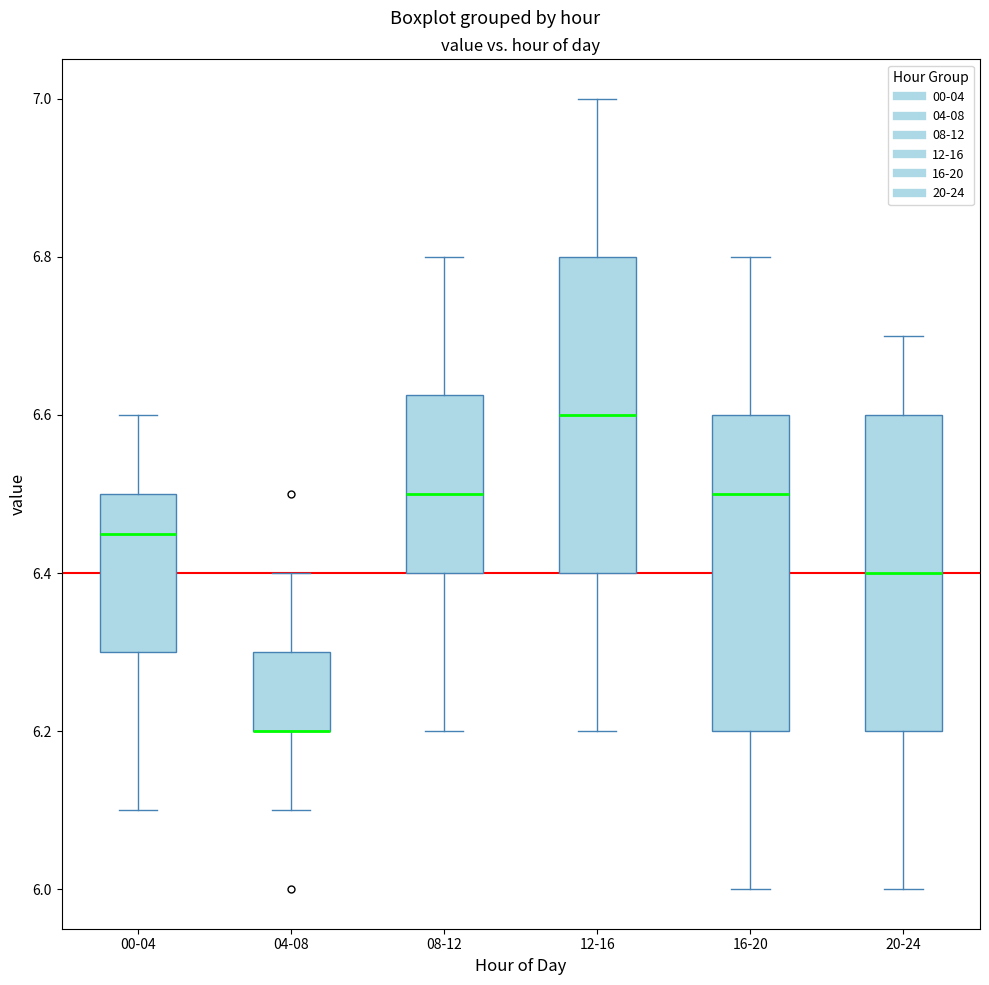

Reading left to right, read every box against the y-axis: the position of its median line, the range the box covers, and the ends of its whiskers. The values are not printed on the chart, so give them approximately, as read against the axis.

00-04: median 6.46, box 6.30 to 6.50, whiskers 6.10 to 6.60
04-08: median 6.20 (drawn on the box's lower edge), box 6.20 to 6.30, whiskers 6.10 to 6.40
08-12: median 6.50, box 6.40 to 6.62, whiskers 6.20 to 6.80
12-16: median 6.60, box 6.40 to 6.80, whiskers 6.20 to 7.00
16-20: median 6.50, box 6.20 to 6.60, whiskers 6.00 to 6.80
20-24: median 6.40, box 6.20 to 6.60, whiskers 6.00 to 6.70